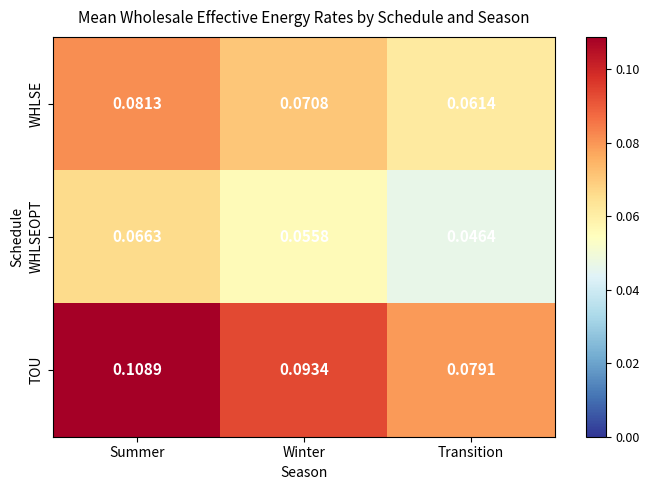

Is the value of WHLSE at Transition greater than the value of WHLSEOPT at Summer?

No